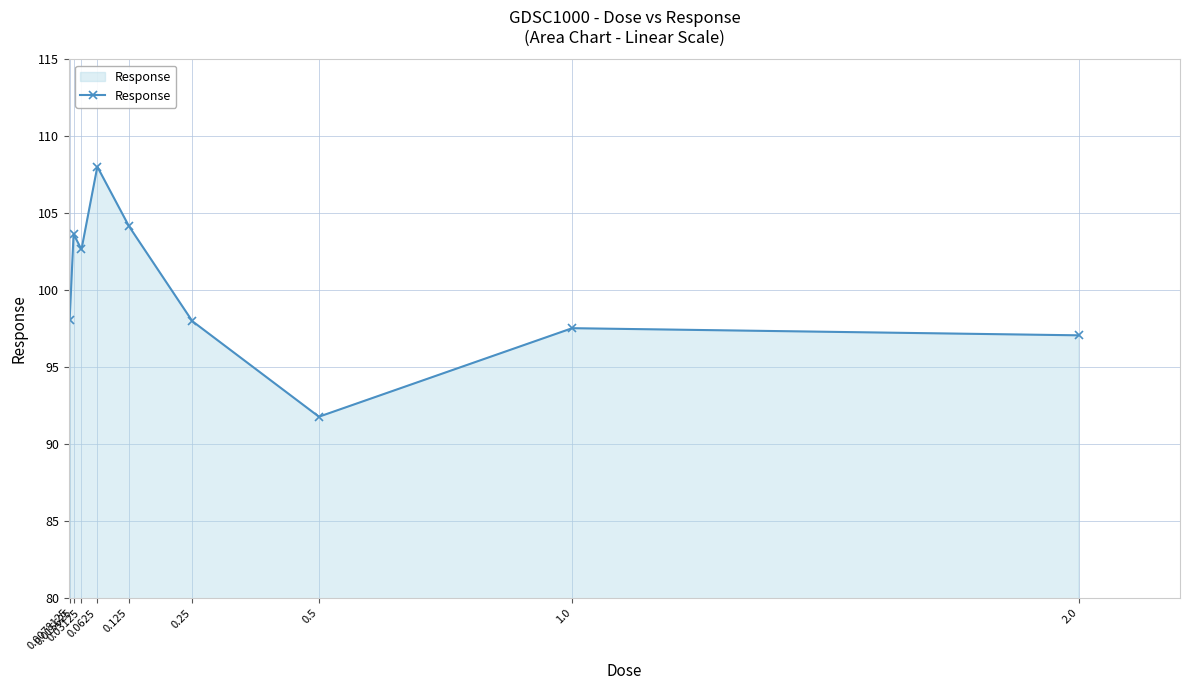

What is the minimum value shown in the chart?

91.8